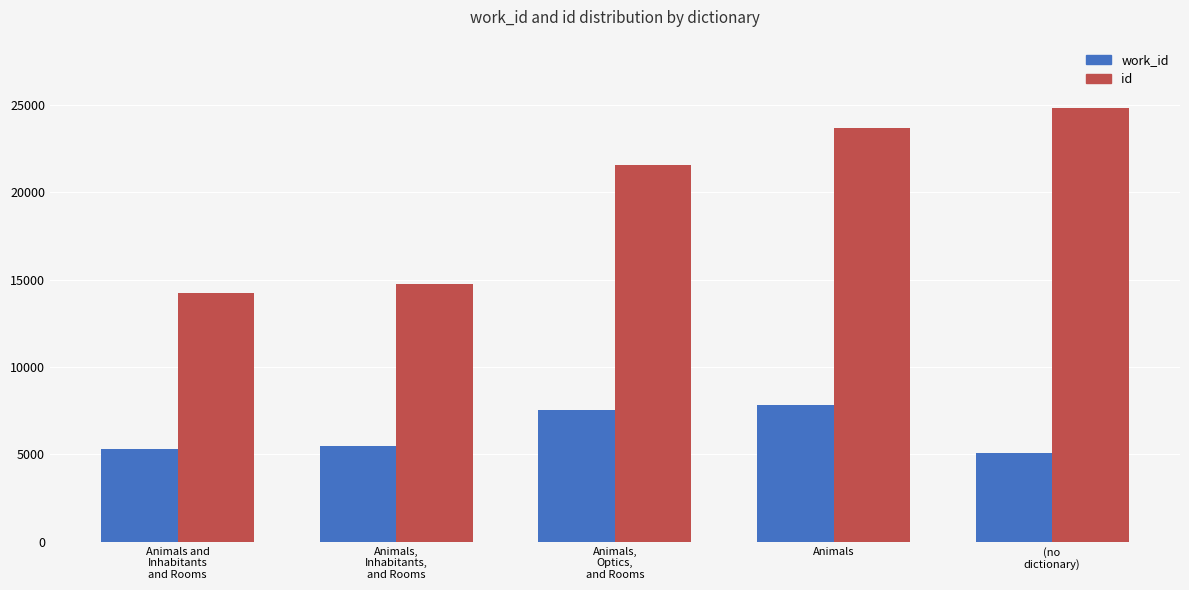

The value of work_id at Animals,
Inhabitants,
and Rooms is 8076. True or false?

False